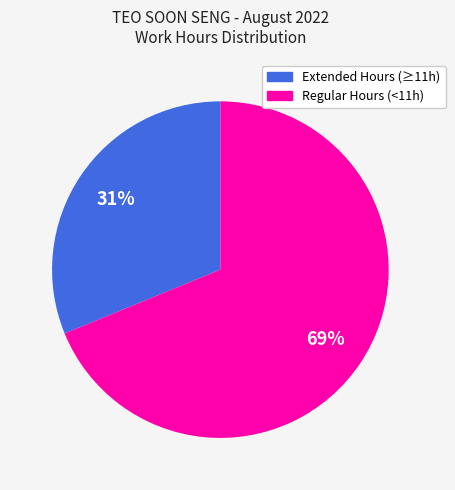

Is there a majority slice in this chart?

Yes